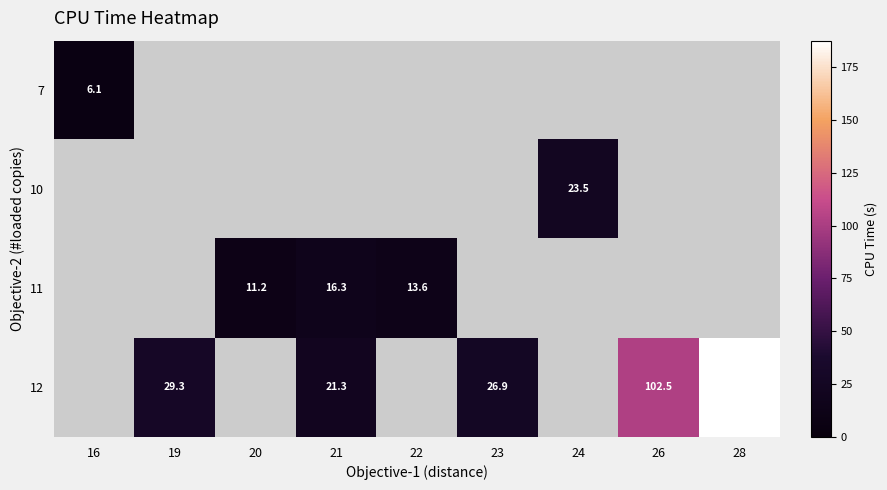

Count the number of data series in this chart.

4